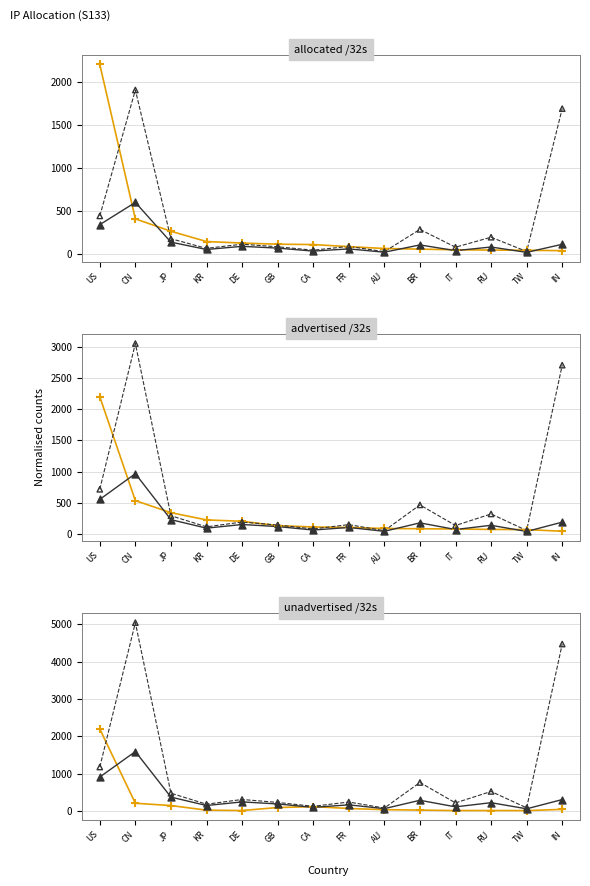

Which series contains the lowest Y value?

unadvertised /32s